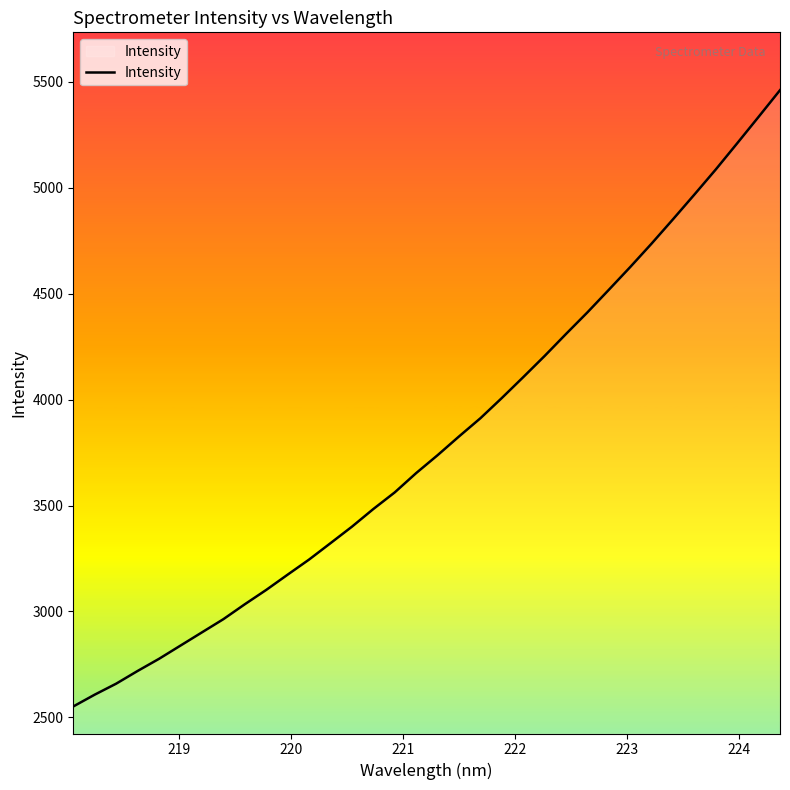

What is the smallest value displayed?

2551.7